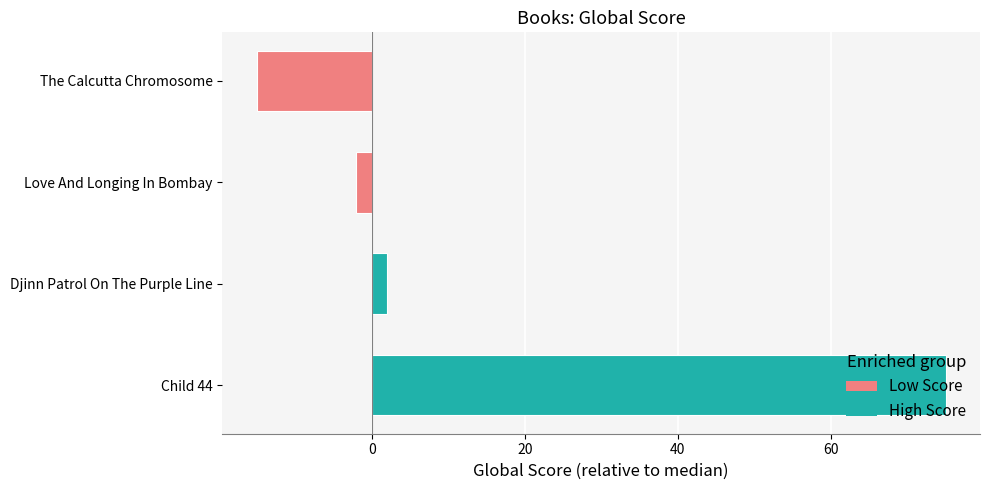

What is the average value?

15